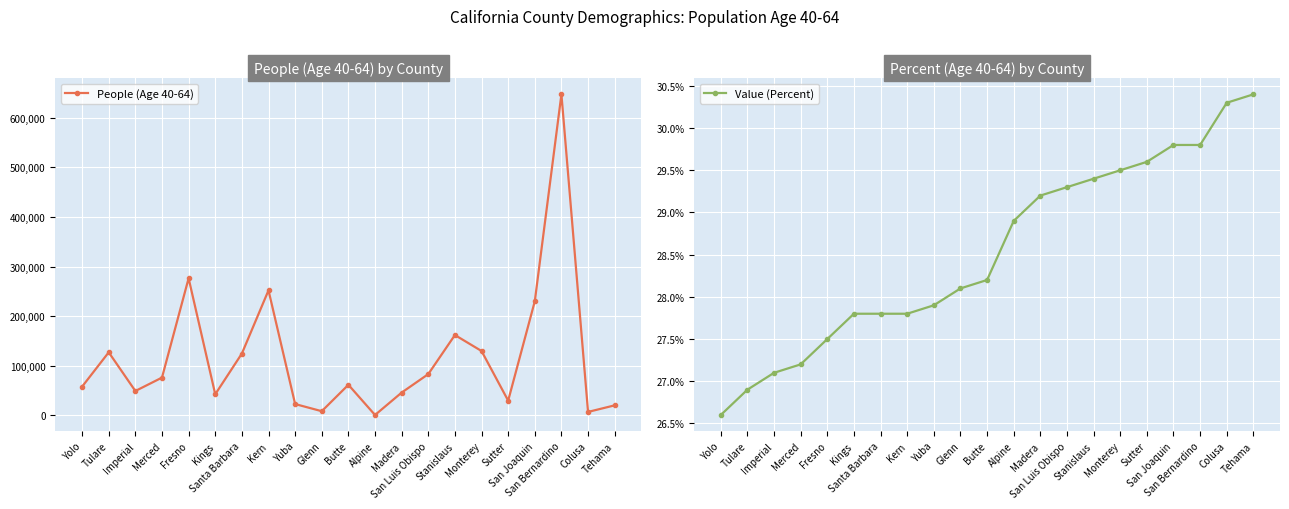

At how many categories does at least one series exceed 272750?

2